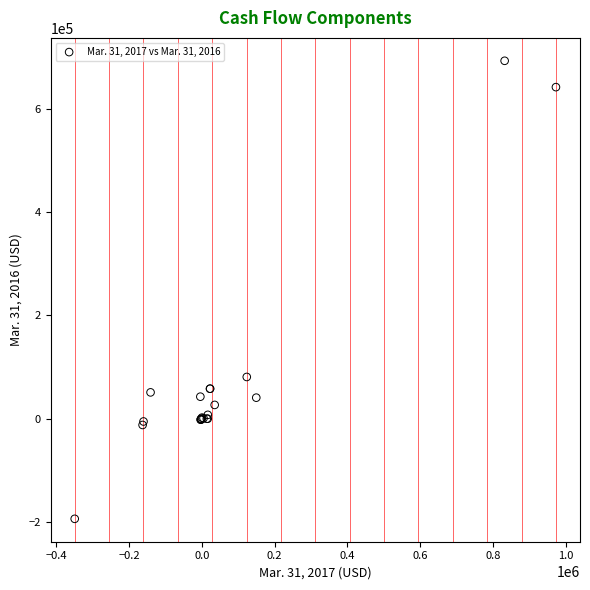

What Y value in the scatter plot is closest to 249477?

80821